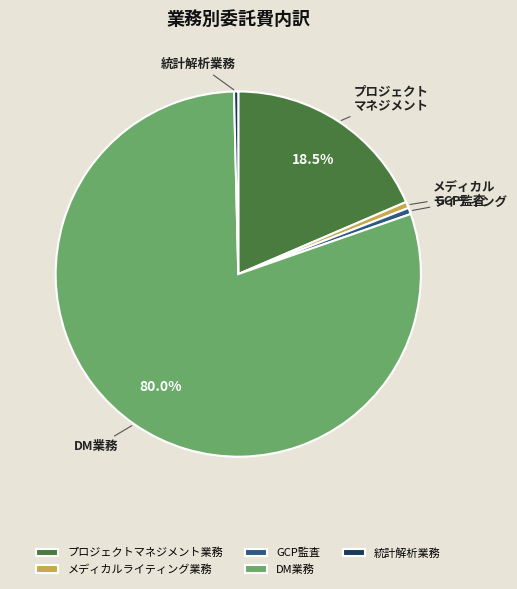

Does メディカルライティング業務 represent more than half of the total?

No